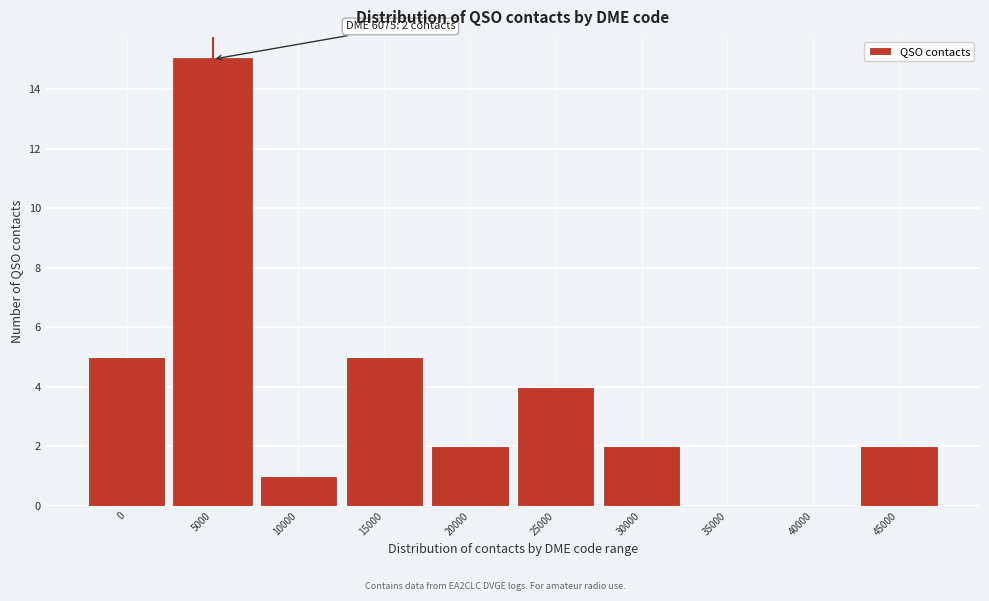

Reading left to right, list all the values displayed in this chart.

0=5	5000=15	10000=1	15000=5	20000=2	25000=4	30000=2	35000=0	40000=0	45000=2